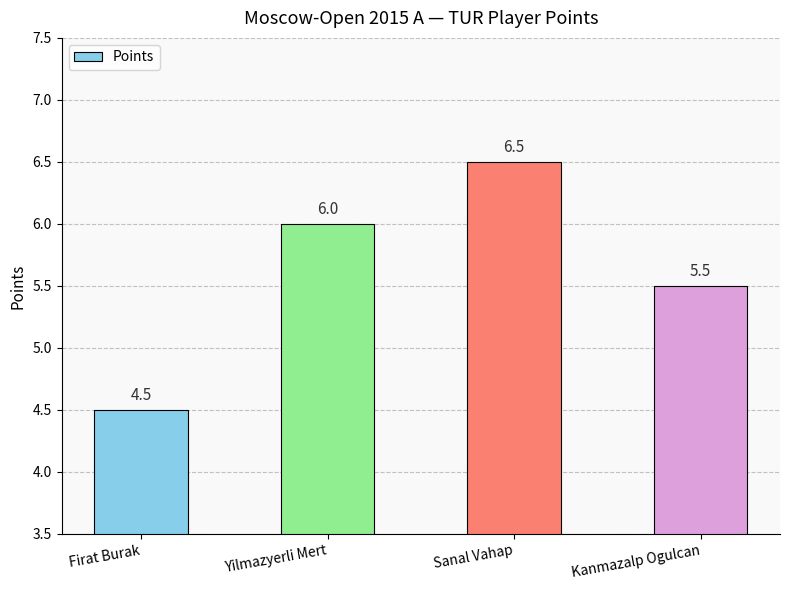

Which has a higher value, Sanal Vahap or Firat Burak?

Sanal Vahap